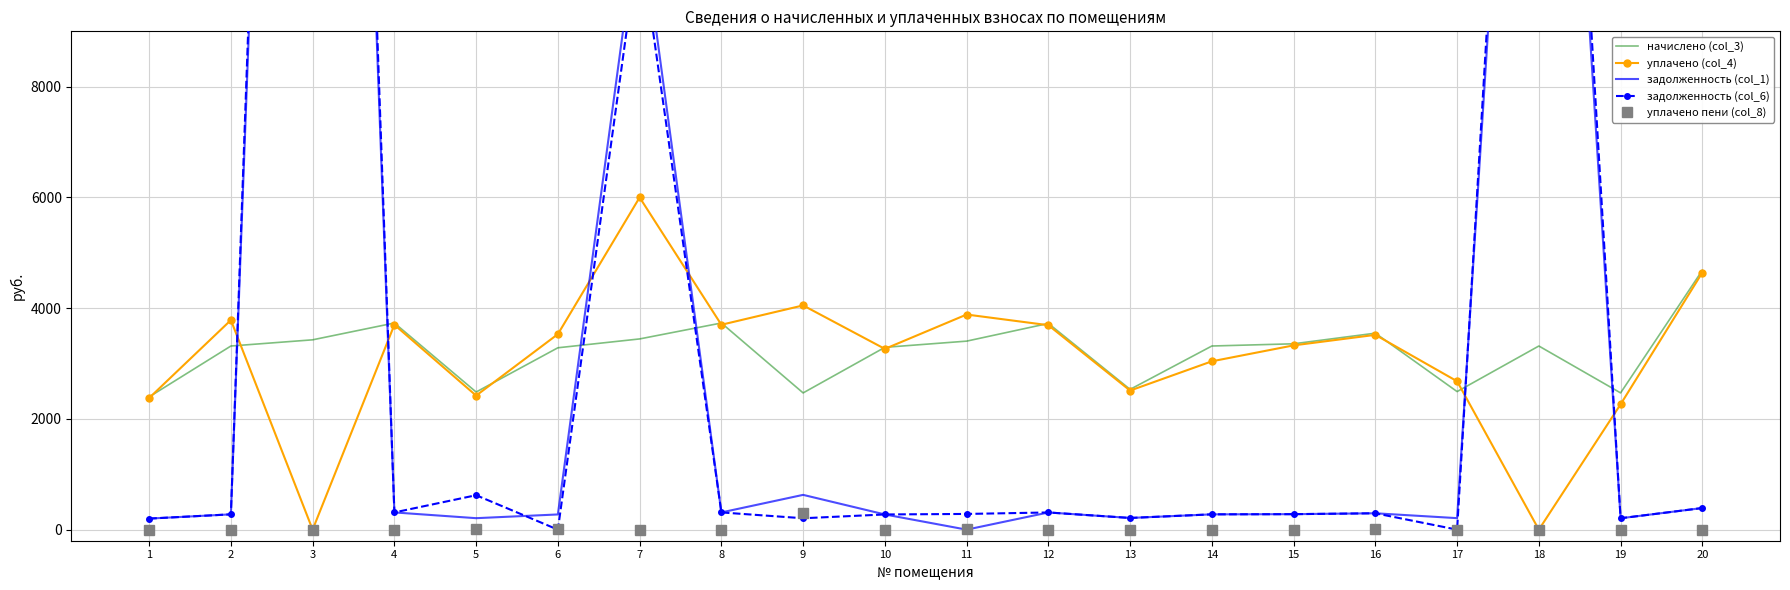

What value does the задолженность (col_1) series have at 10?

274.4